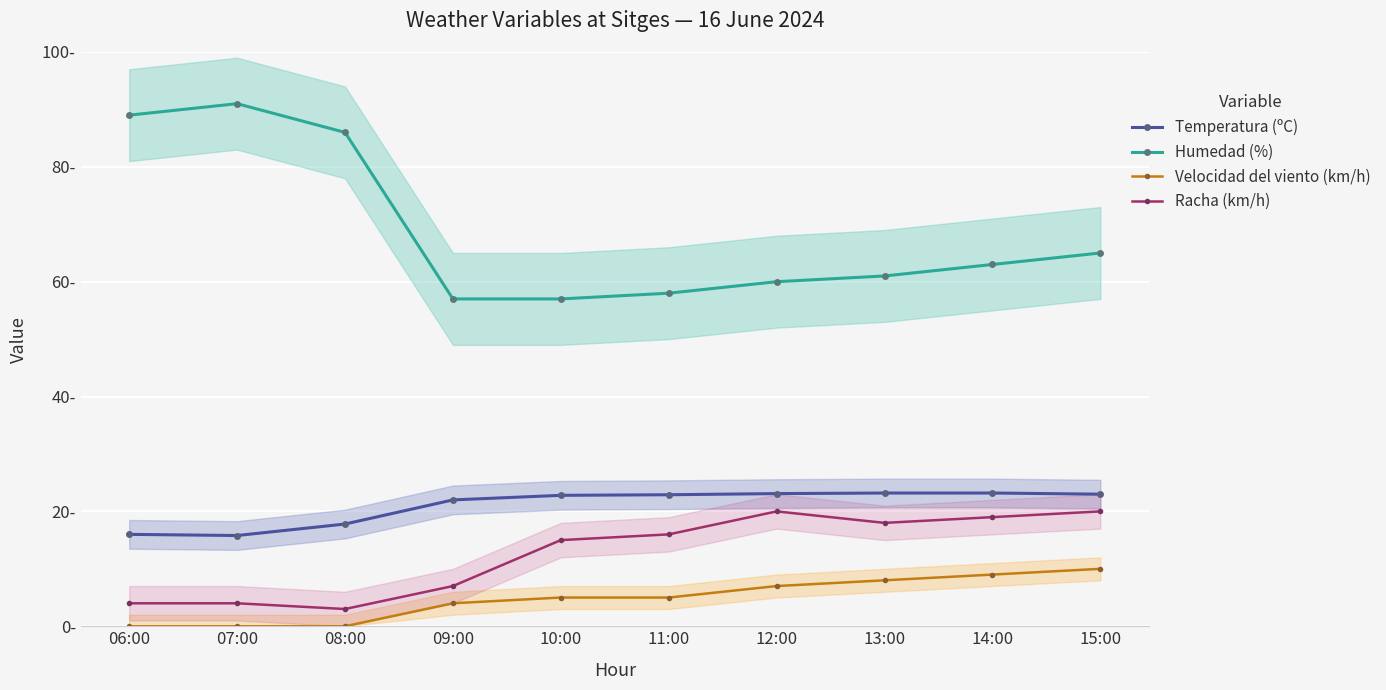

How many data points in Humedad (%) are above 63?

4